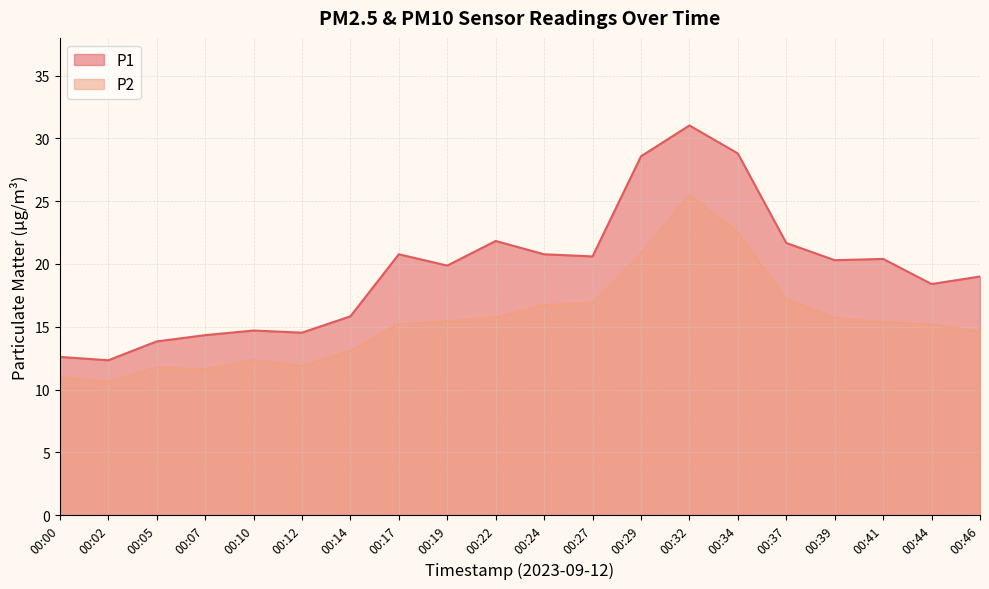

True or false: P2 and P1 intersect in this chart.

False